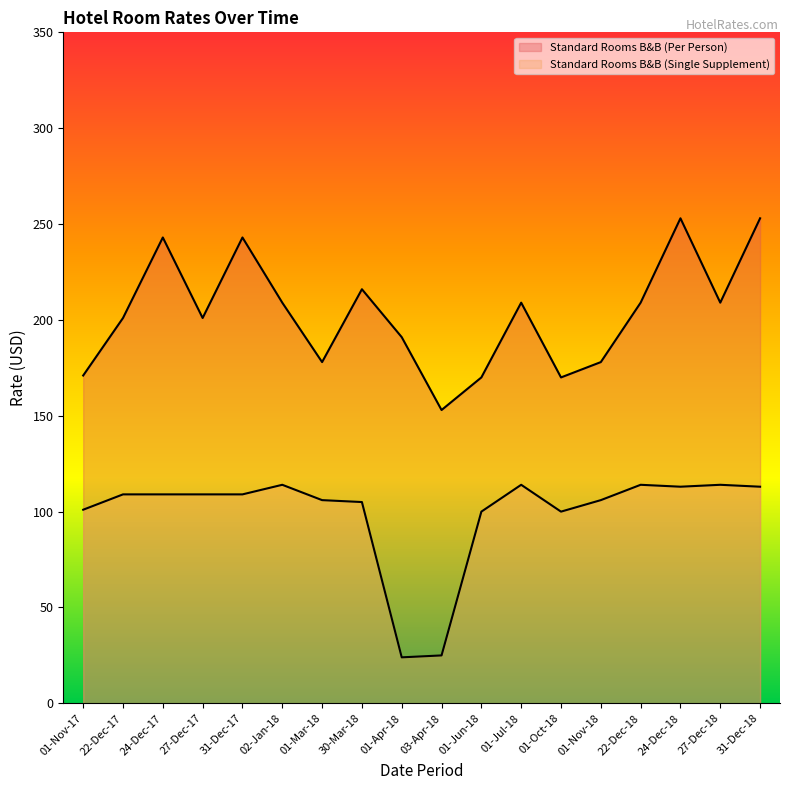

What position from the right is 27-Dec-17?

15